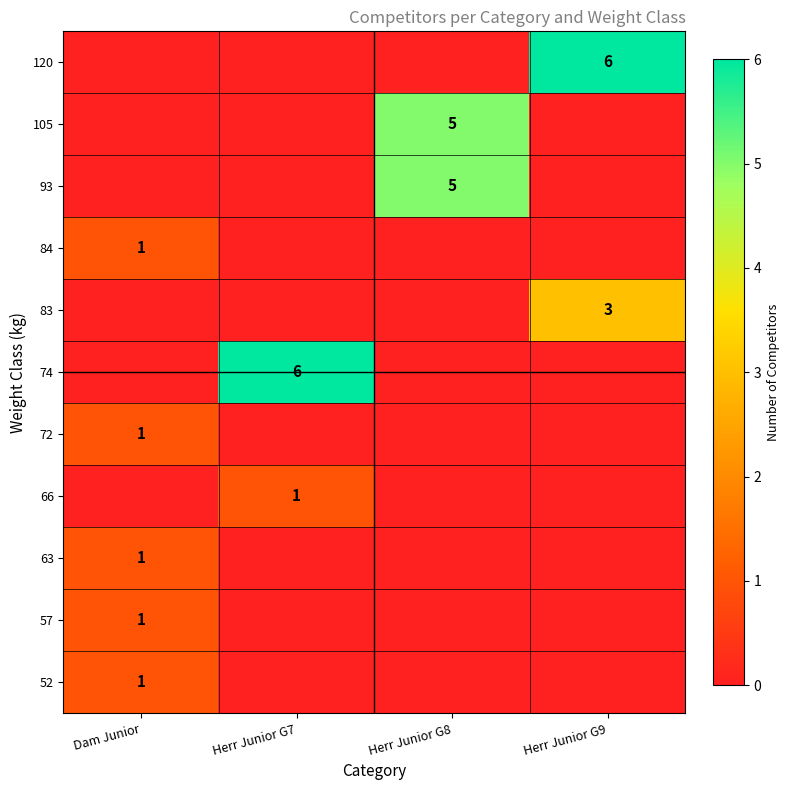

List the labels in order of 83 value, largest first.

Herr Junior G9, Dam Junior, Herr Junior G7, Herr Junior G8